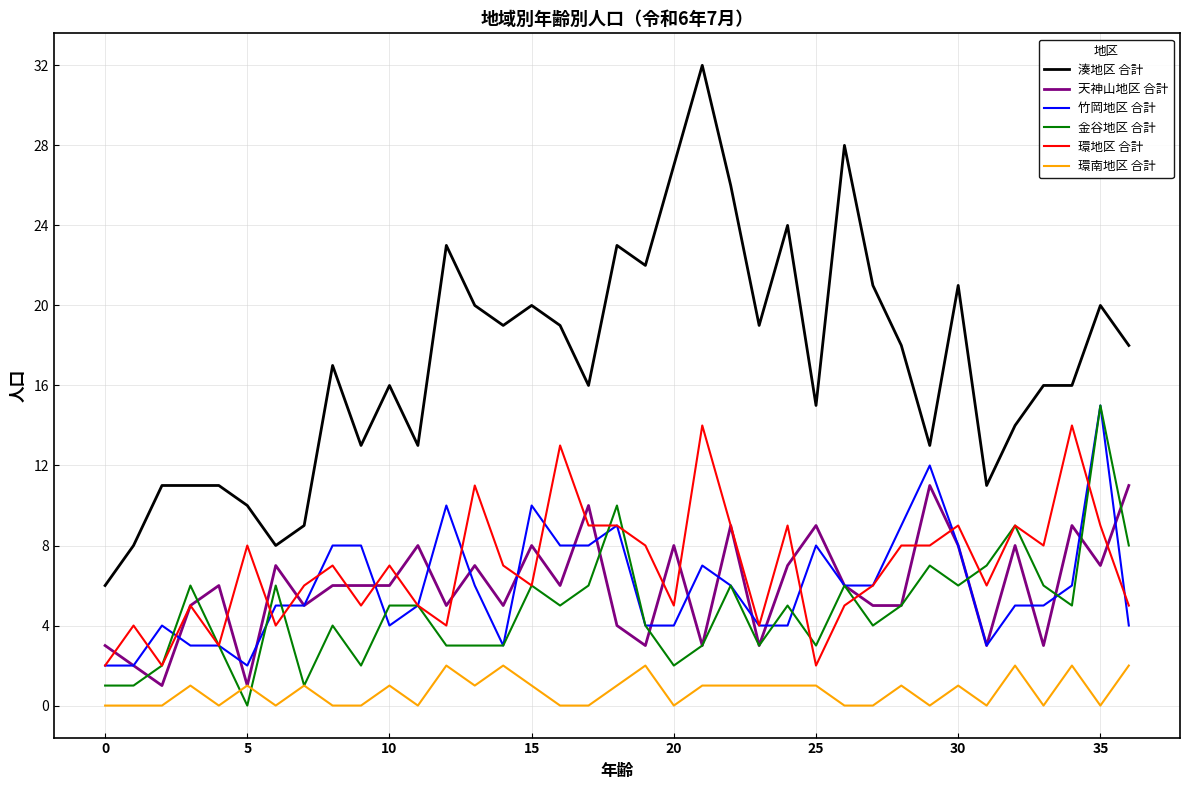

What is the maximum value shown in the chart?

32